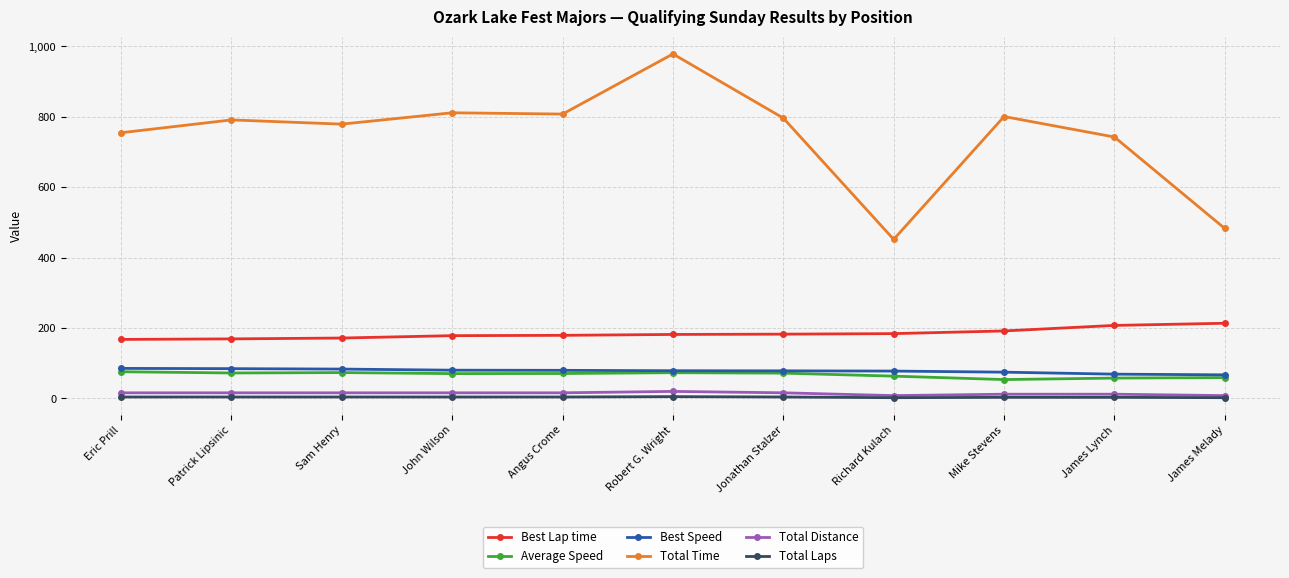

True or false: Best Speed has a value of 121.3 at James Lynch.

False